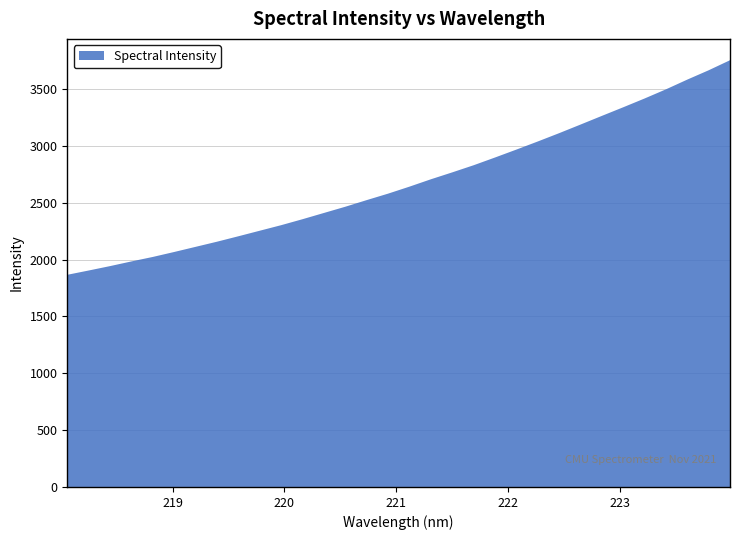

Reading right to left, transcribe all the data shown in this chart.

3753.8	3665.3	3583.3	3497.7	3417.1	3339.9	3264.1	3187.7	3112.1	3039.0	2967.8	2898.2	2830.1	2767.4	2706.6	2641.9	2580.4	2523.6	2465.2	2410.5	2355.6	2303.0	2254.2	2205.5	2157.6	2112.3	2067.2	2023.5	1984.0	1942.8	1904.1	1866.3